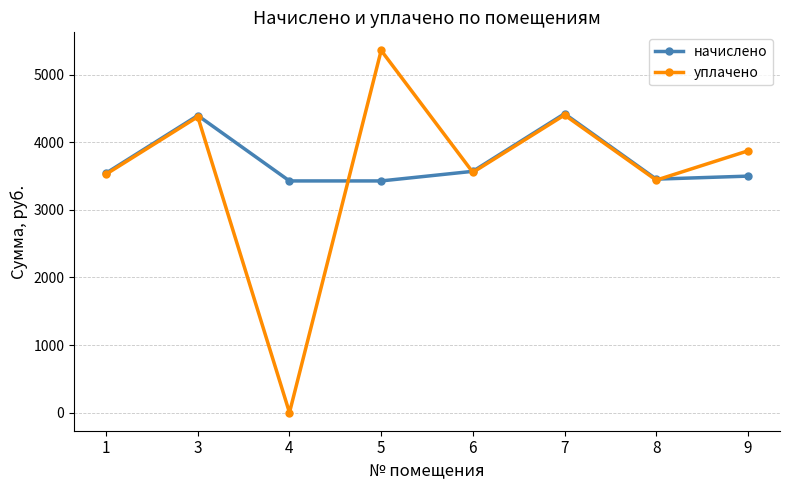

True or false: уплачено has a value of 1532.8 at 7.

False